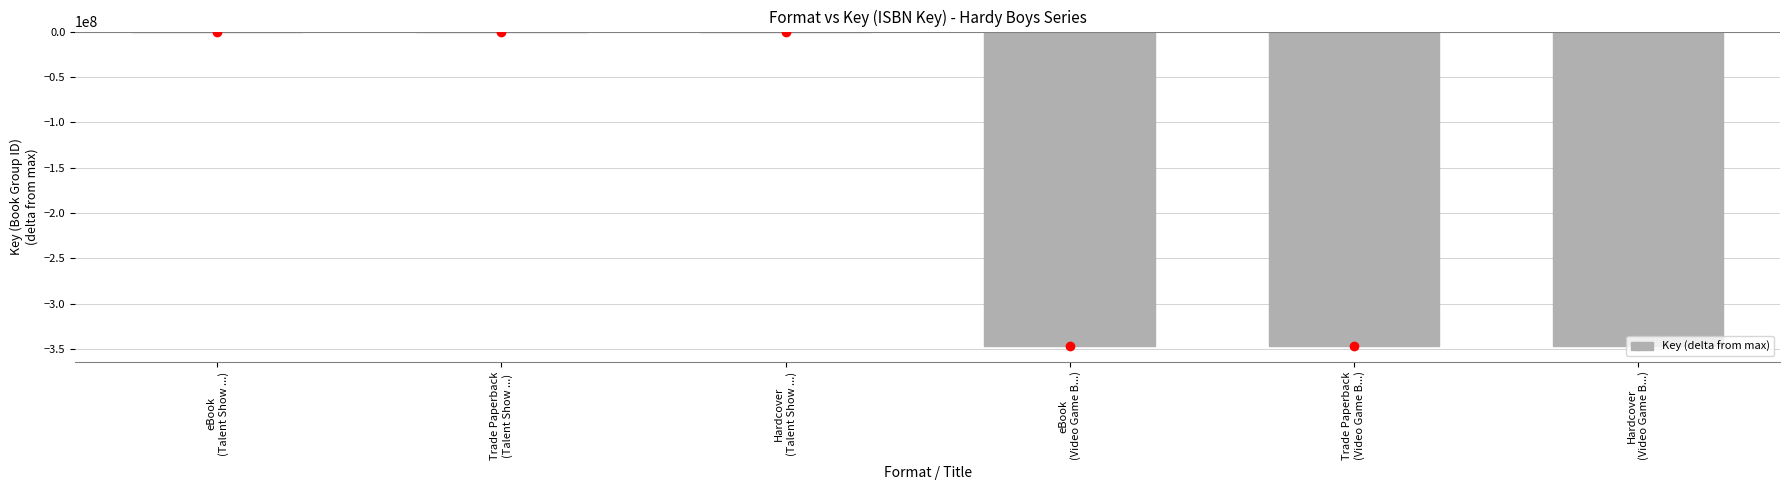

Reading left to right, extract all data points from this chart.

eBook
(Talent Show ...)=0	Trade Paperback
(Talent Show ...)=0	Hardcover
(Talent Show ...)=0	eBook
(Video Game B...)=-346514865	Trade Paperback
(Video Game B...)=-346514865	Hardcover
(Video Game B...)=-346514865